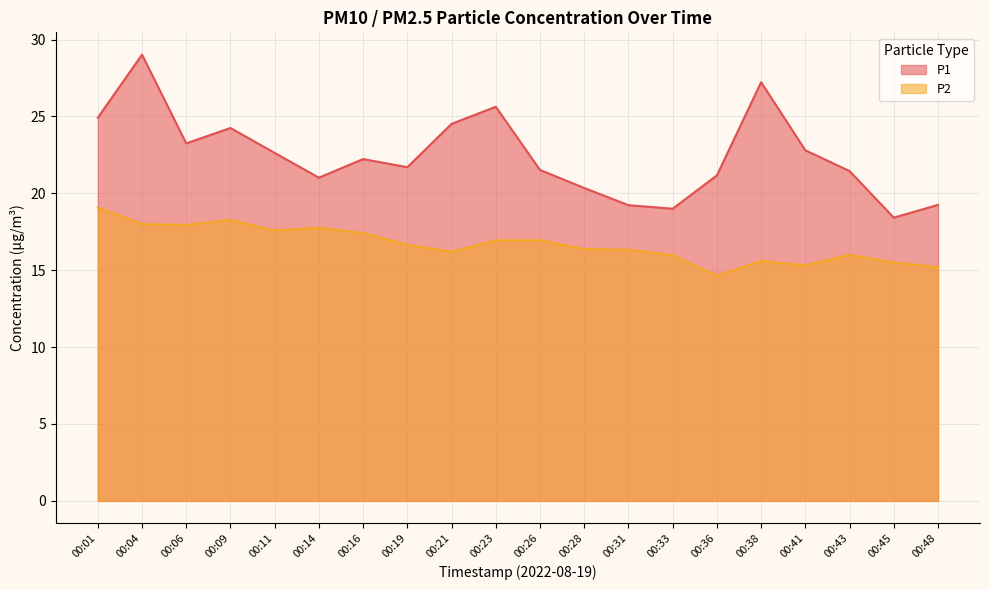

What is the difference between the highest and lowest values at 00:23?

8.7